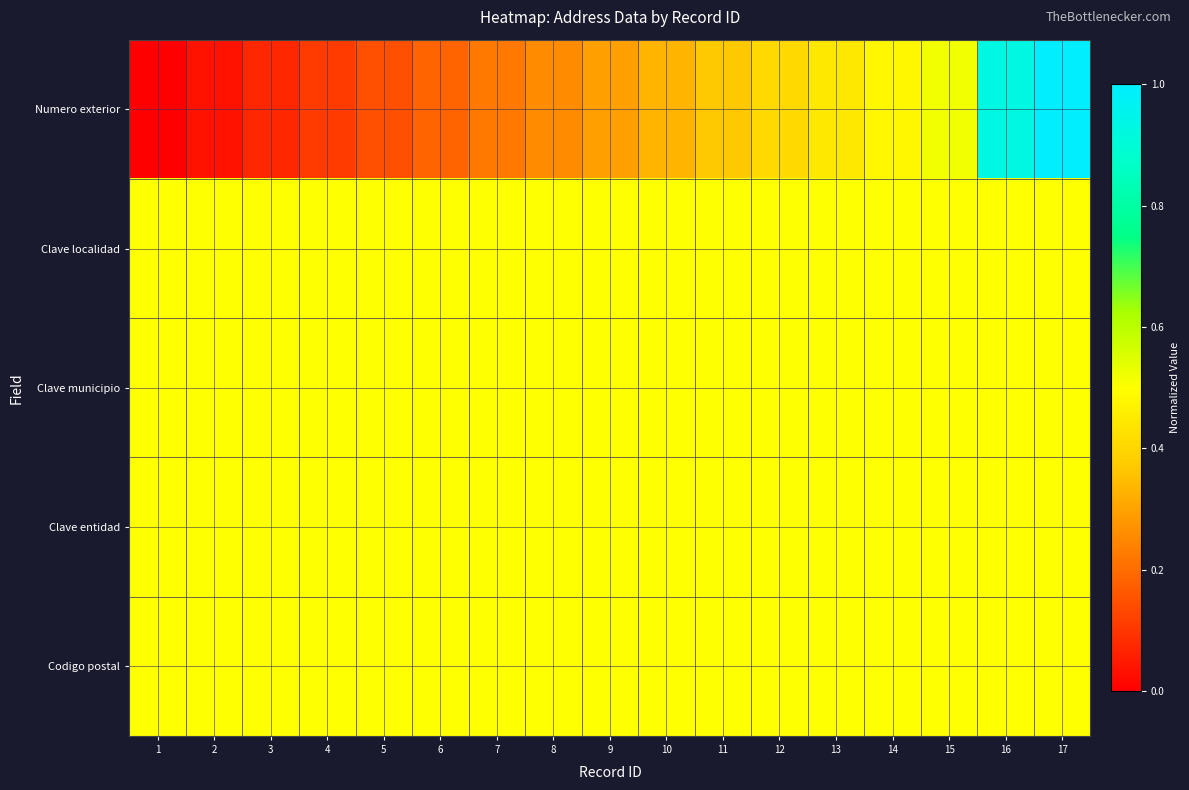

Reading left to right, what are all the values shown in this chart?

Numero exterior: 1=0.0	2=0.0	3=0.1	4=0.1	5=0.1	6=0.2	7=0.2	8=0.3	9=0.3	10=0.3	11=0.4	12=0.4	13=0.4	14=0.5	15=0.5	16=0.9	17=1.0
Clave localidad: 1=0.5	2=0.5	3=0.5	4=0.5	5=0.5	6=0.5	7=0.5	8=0.5	9=0.5	10=0.5	11=0.5	12=0.5	13=0.5	14=0.5	15=0.5	16=0.5	17=0.5
Clave municipio: 1=0.5	2=0.5	3=0.5	4=0.5	5=0.5	6=0.5	7=0.5	8=0.5	9=0.5	10=0.5	11=0.5	12=0.5	13=0.5	14=0.5	15=0.5	16=0.5	17=0.5
Clave entidad: 1=0.5	2=0.5	3=0.5	4=0.5	5=0.5	6=0.5	7=0.5	8=0.5	9=0.5	10=0.5	11=0.5	12=0.5	13=0.5	14=0.5	15=0.5	16=0.5	17=0.5
Codigo postal: 1=0.5	2=0.5	3=0.5	4=0.5	5=0.5	6=0.5	7=0.5	8=0.5	9=0.5	10=0.5	11=0.5	12=0.5	13=0.5	14=0.5	15=0.5	16=0.5	17=0.5